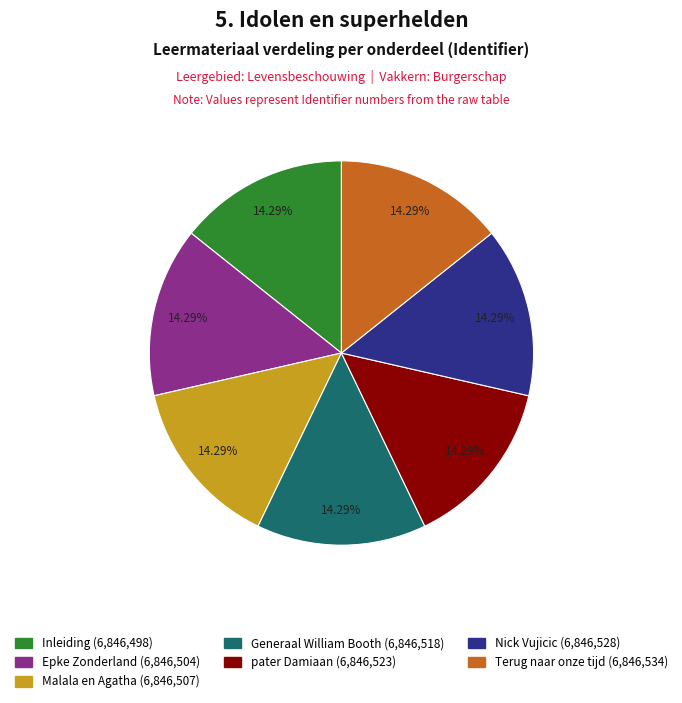

Is Inleiding the majority of the pie?

No